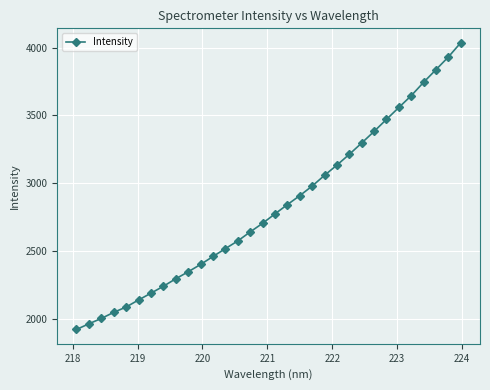

What is the sum of all values?

90340.1